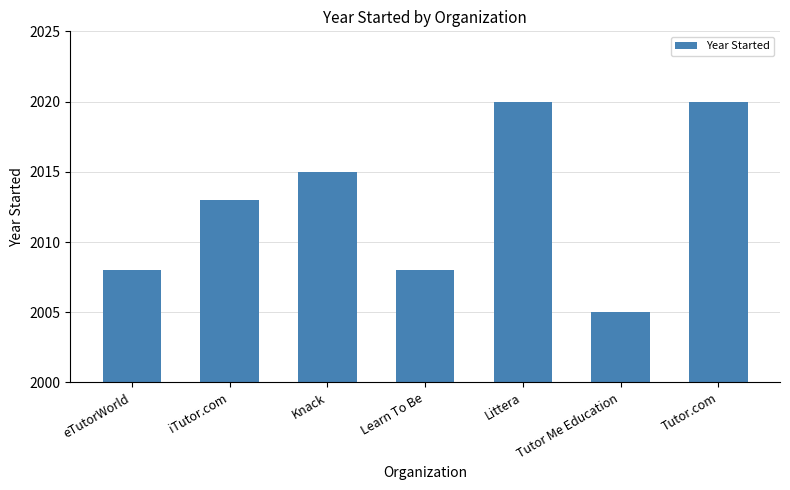

Does the chart contain any negative values?

No